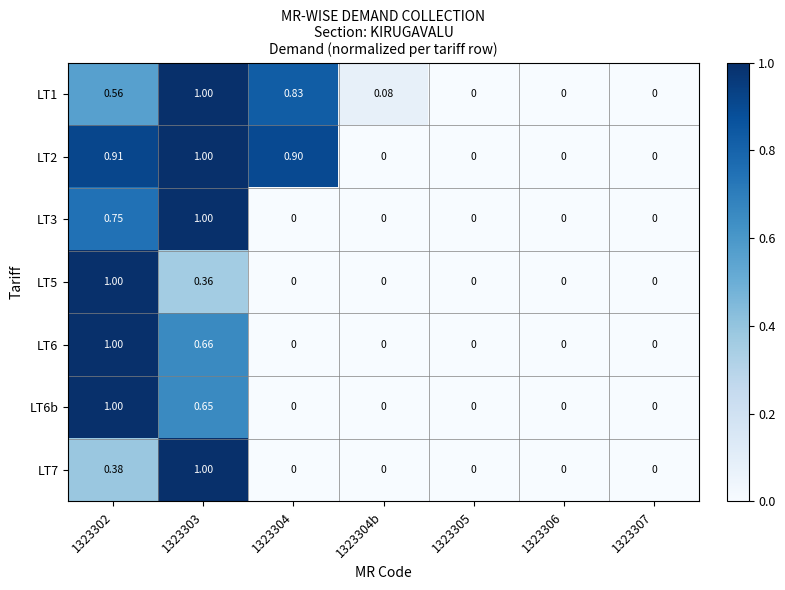

Is the value of LT6 at 1323303 greater than the value of LT5 at 1323304b?

Yes